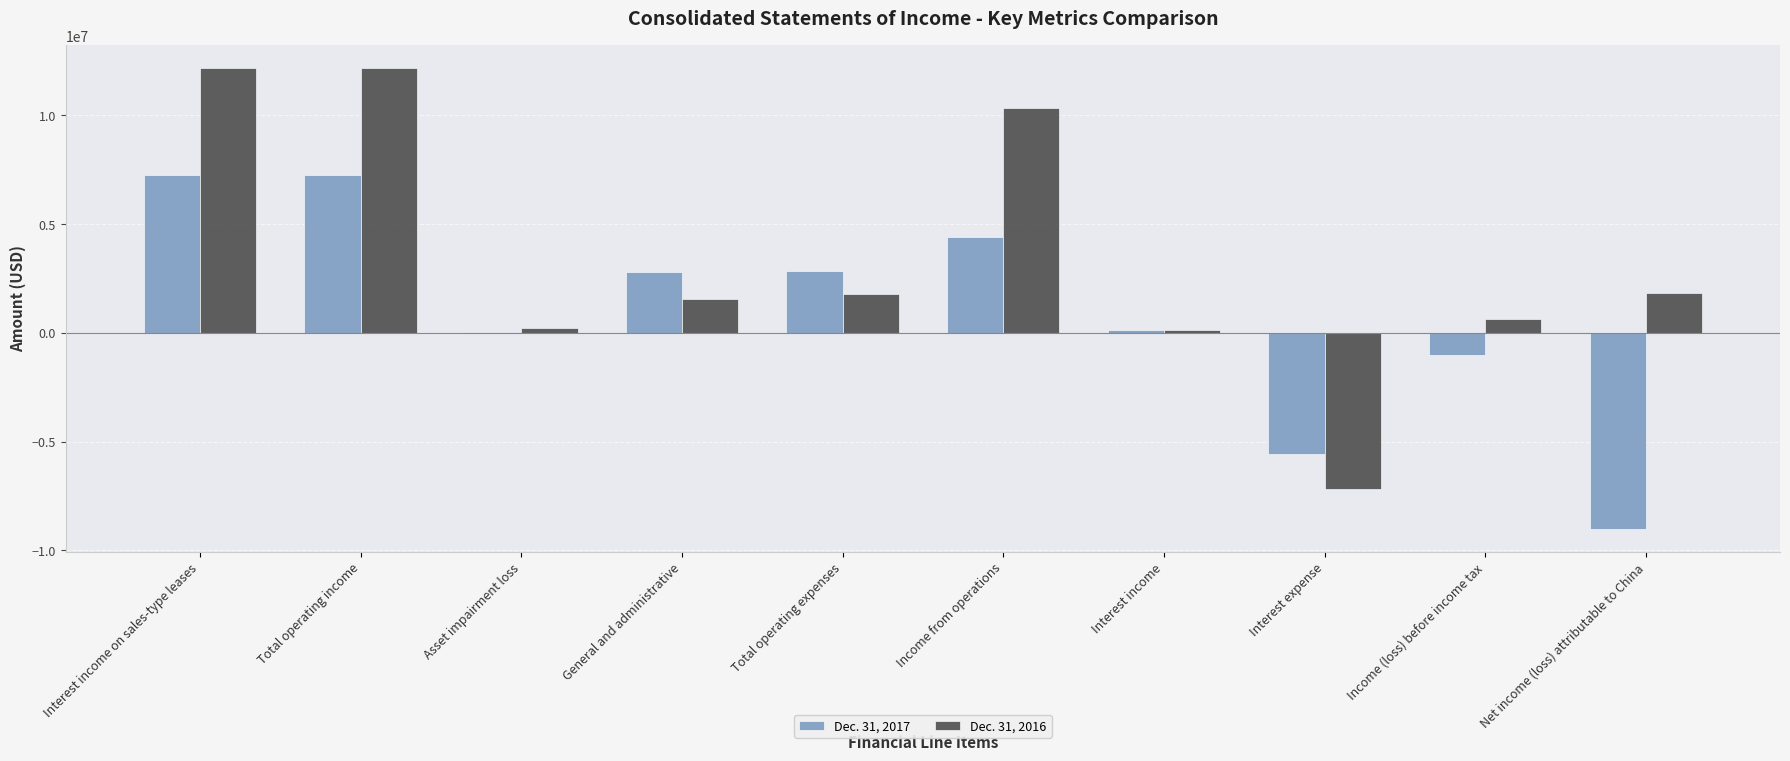

Is the value of Dec. 31, 2017 at Net income (loss) attributable to China greater than the value of Dec. 31, 2016 at Interest expense?

No